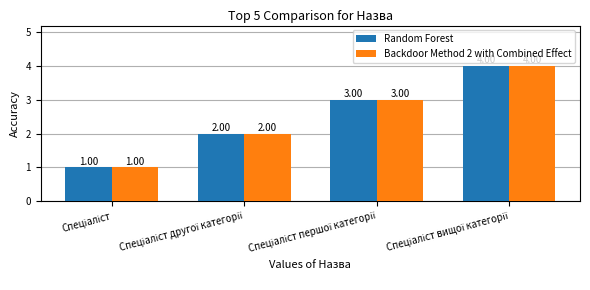

What is the greatest value displayed?

4